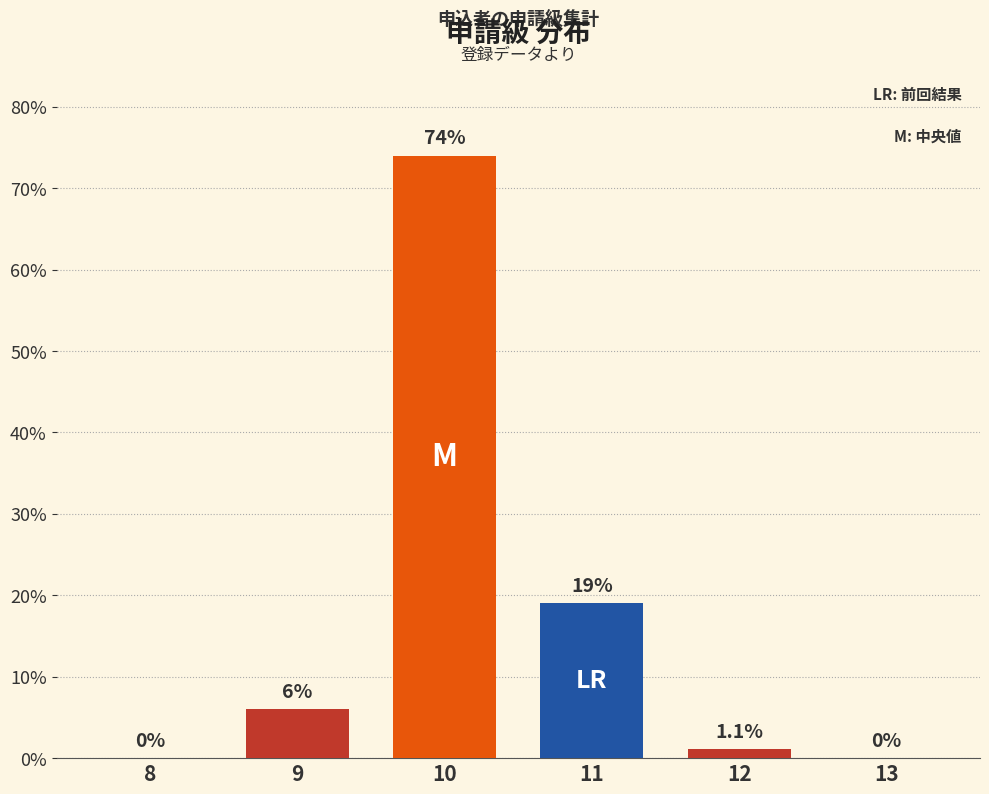

Are the bars horizontal?

No